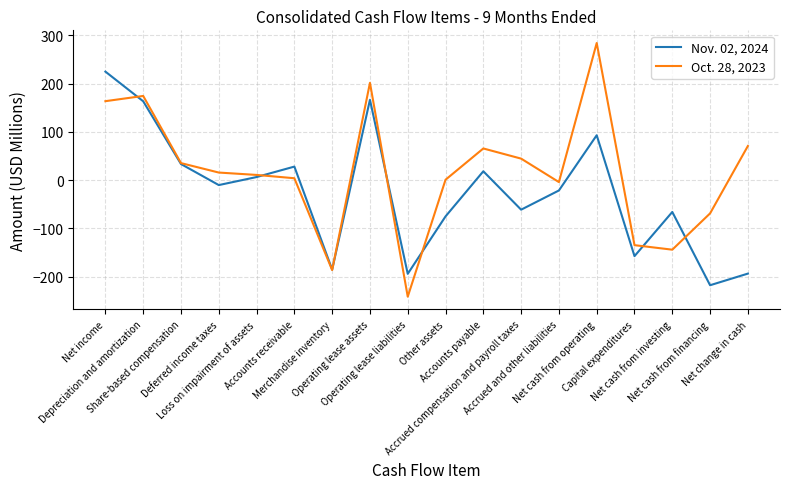

Which series has the widest spread of values?

Oct. 28, 2023